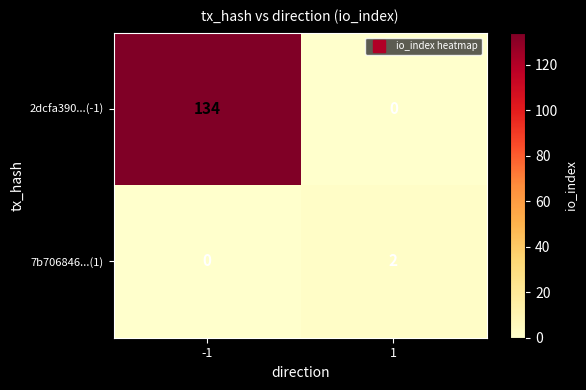

The value of 2dcfa390...(-1) at -1 is 134. True or false?

True